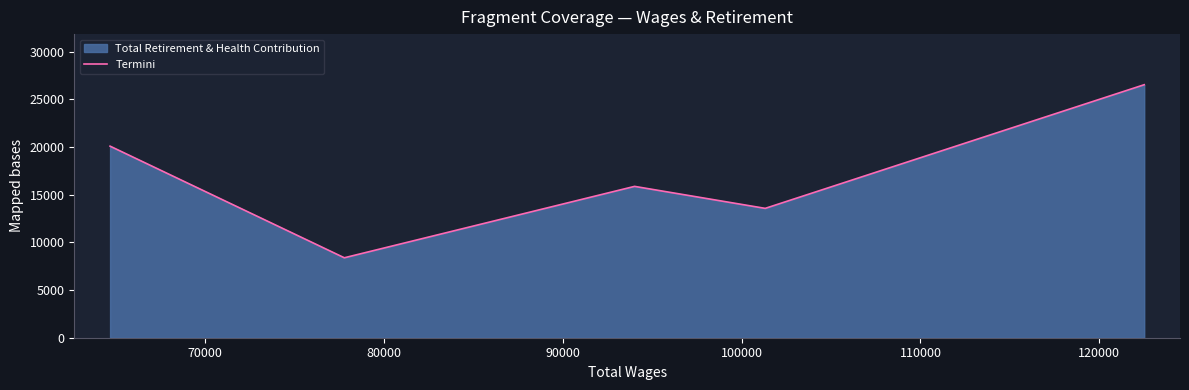

True or false: there are more than 0 points higher than both neighbors.

True